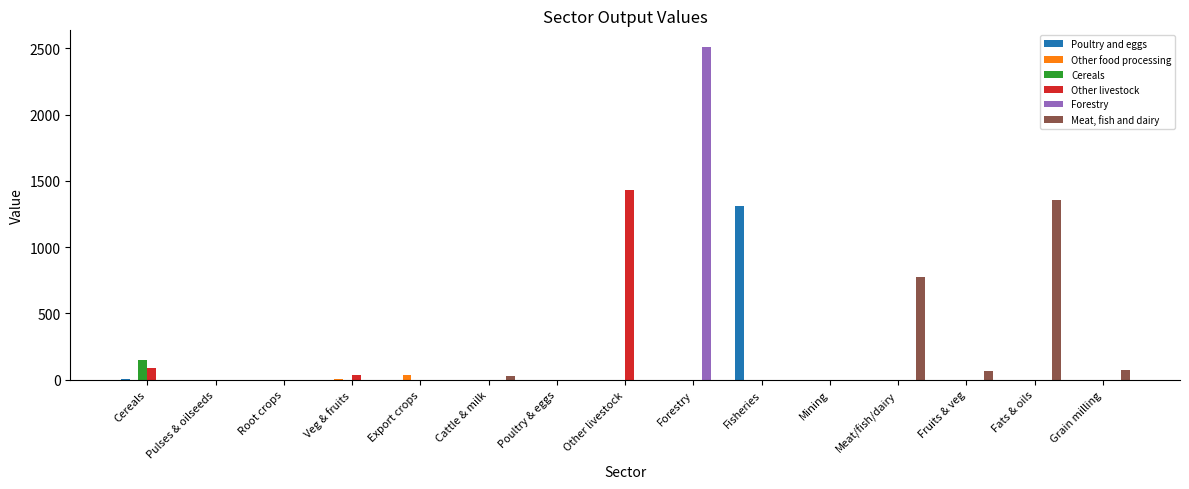

True or false: Poultry and eggs has a value of 0.0 at Veg & fruits.

True